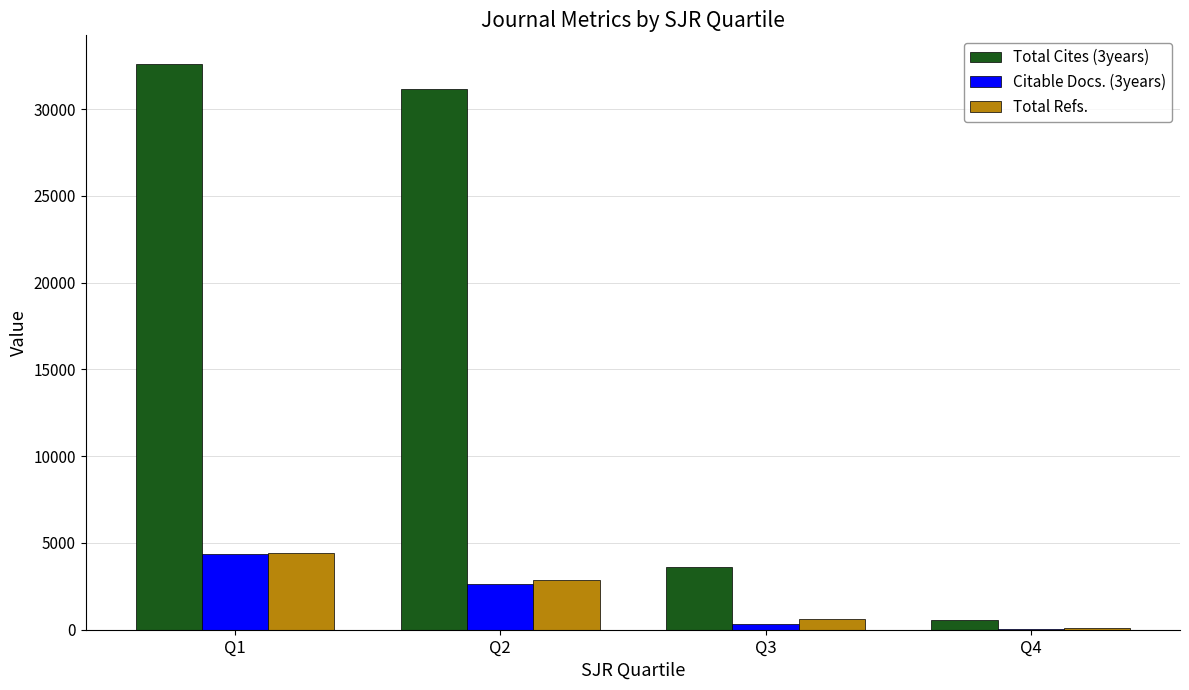

Between Q1 and Q2, which series saw the biggest shift?

Citable Docs. (3years)